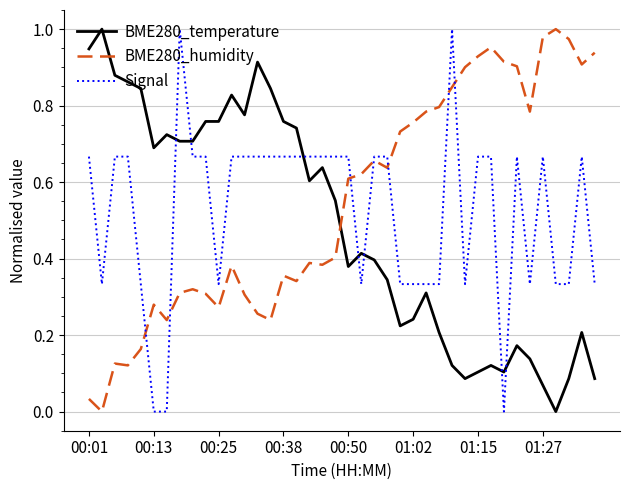

How many times do BME280_temperature and BME280_humidity cross each other?

1